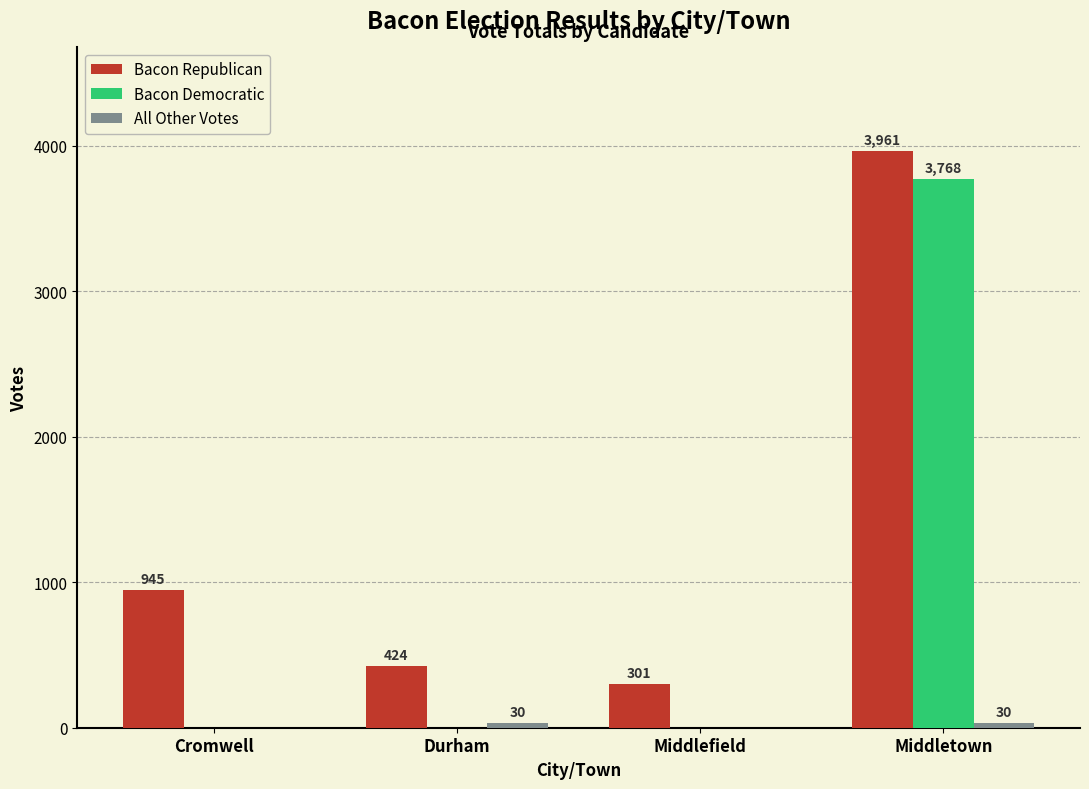

Is it true that Bacon Republican equals 235 at Durham?

False